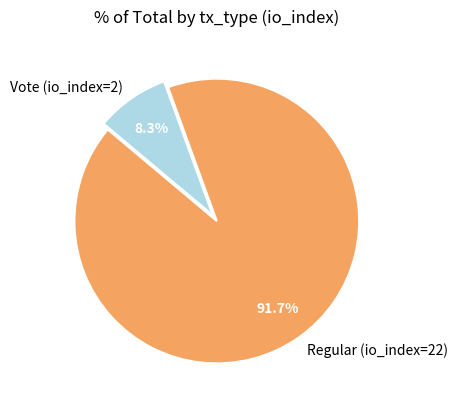

Does Regular (io_index=22) represent more than half of the total?

Yes